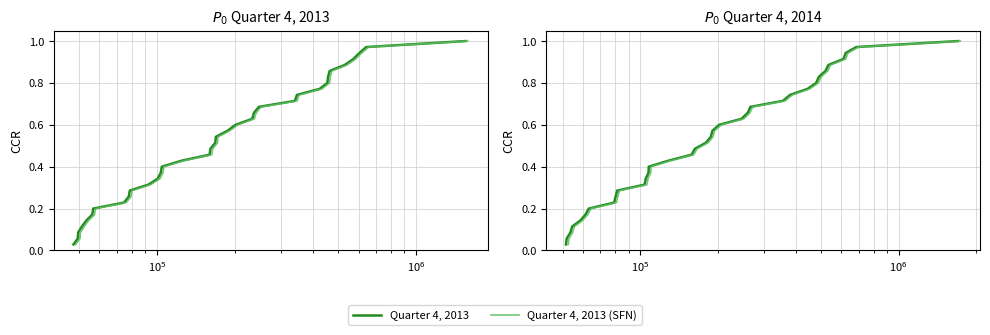

Reading right to left, what are all the values shown in this chart?

Quarter 4, 2013: 1.0	1.0	0.9	0.9	0.9	0.9	0.8	0.8	0.8	0.7	0.7	0.7	0.7	0.6	0.6	0.6	0.5	0.5	0.5	0.5	0.4	0.4	0.4	0.3	0.3	0.3	0.3	0.2	0.2	0.2	0.1	0.1	0.1	0.1	0.0
Quarter 4, 2013 (SFN): 1.0	1.0	0.9	0.9	0.9	0.9	0.8	0.8	0.8	0.7	0.7	0.7	0.7	0.6	0.6	0.6	0.5	0.5	0.5	0.5	0.4	0.4	0.4	0.3	0.3	0.3	0.3	0.2	0.2	0.2	0.1	0.1	0.1	0.1	0.0
Quarter 4, 2014: 1.0	1.0	0.9	0.9	0.9	0.9	0.8	0.8	0.8	0.7	0.7	0.7	0.7	0.6	0.6	0.6	0.5	0.5	0.5	0.5	0.4	0.4	0.4	0.3	0.3	0.3	0.3	0.2	0.2	0.2	0.1	0.1	0.1	0.1	0.0
Quarter 4, 2014 (SFN): 1.0	1.0	0.9	0.9	0.9	0.9	0.8	0.8	0.8	0.7	0.7	0.7	0.7	0.6	0.6	0.6	0.5	0.5	0.5	0.5	0.4	0.4	0.4	0.3	0.3	0.3	0.3	0.2	0.2	0.2	0.1	0.1	0.1	0.1	0.0